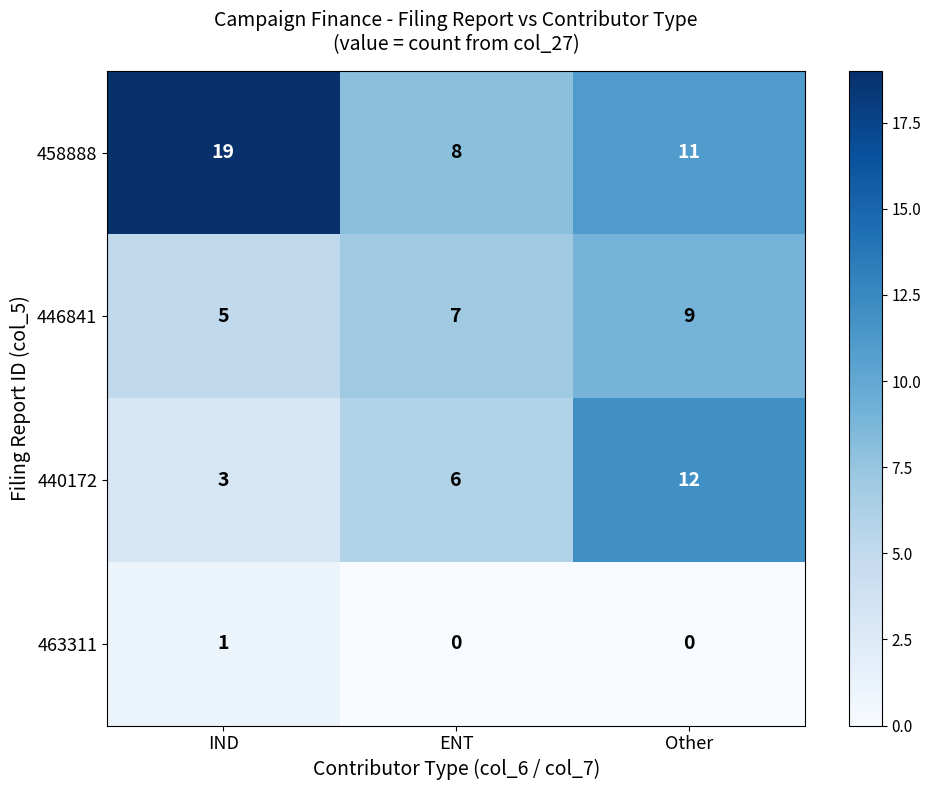

What is the sum of the 440172 values at Other and ENT?

18